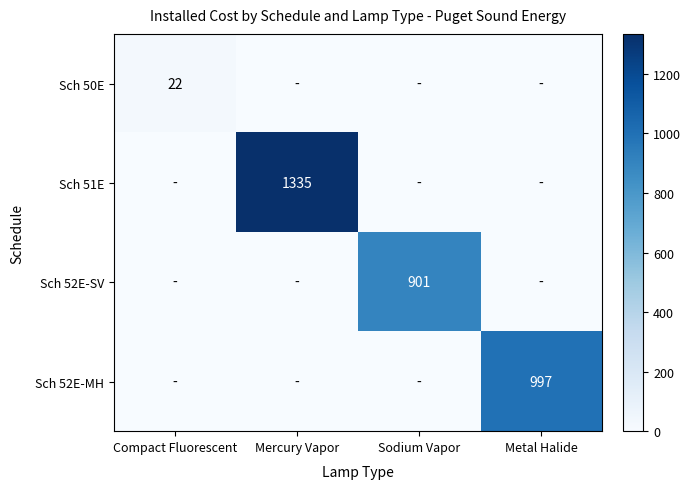

True or false: Sch 52E-MH has a value of 997 at Metal Halide.

True